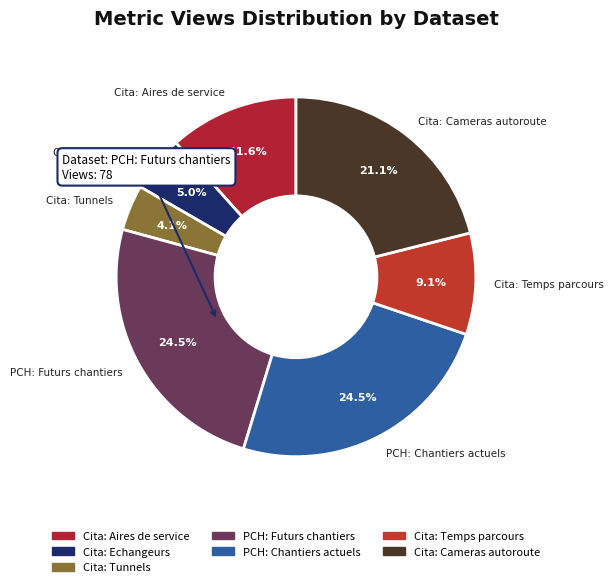

Which slice is the smallest?

Cita: Tunnels